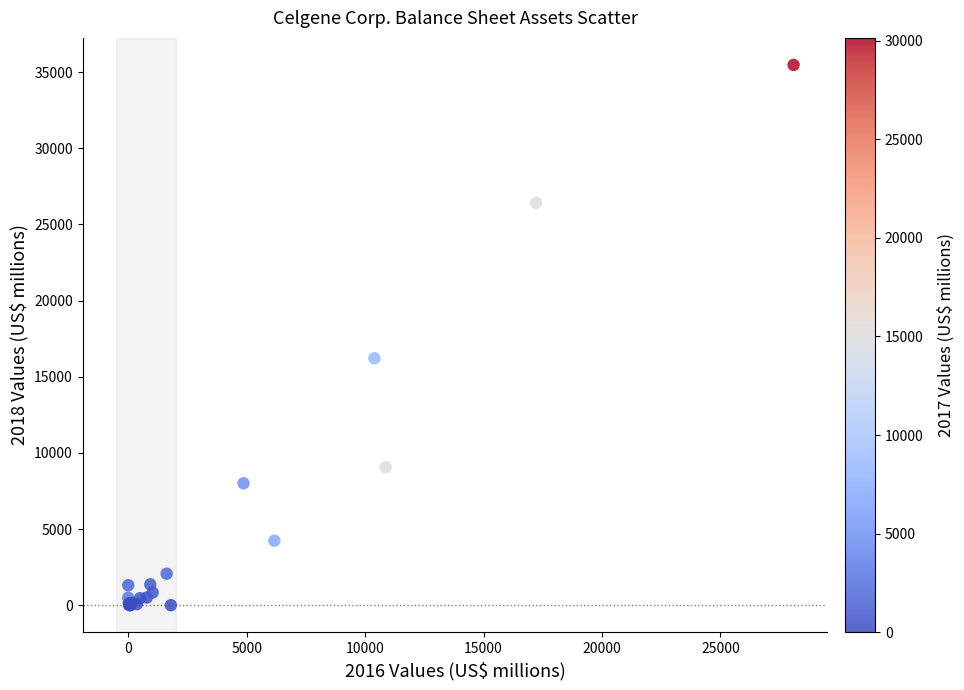

What Y value in the scatter plot is closest to 17740?

16213